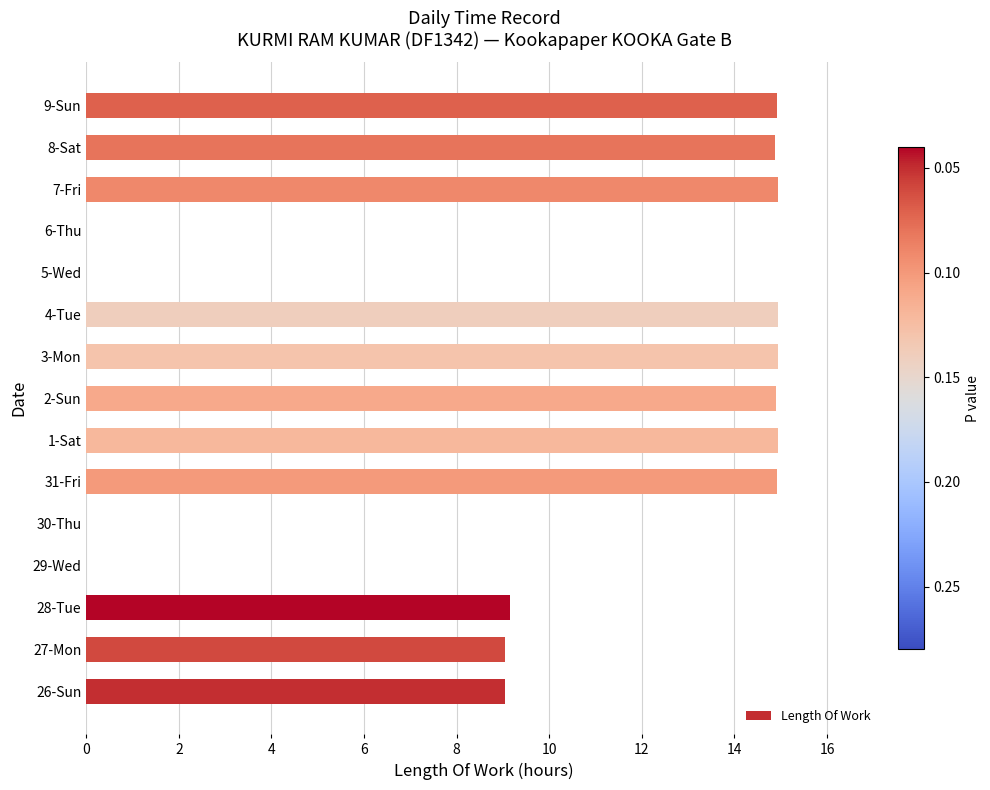

Approximately how many times larger is the value at 4-Tue compared to 28-Tue?

1.6